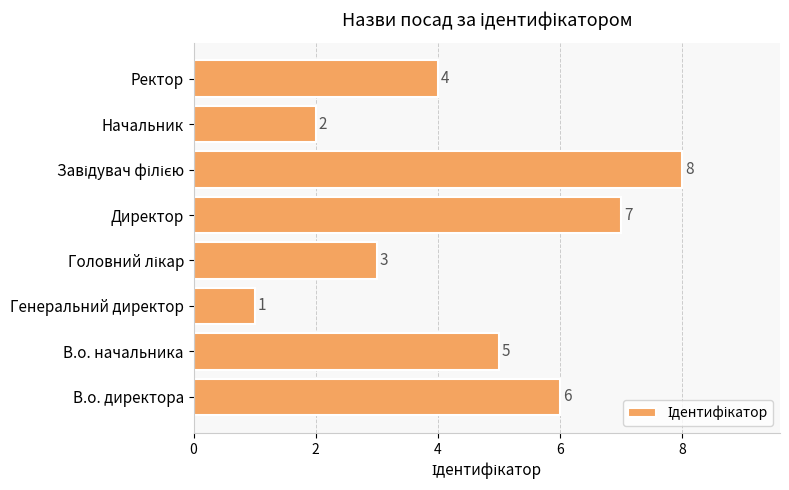

The chart shows a value of 6 at В.о. директора. True or false?

True